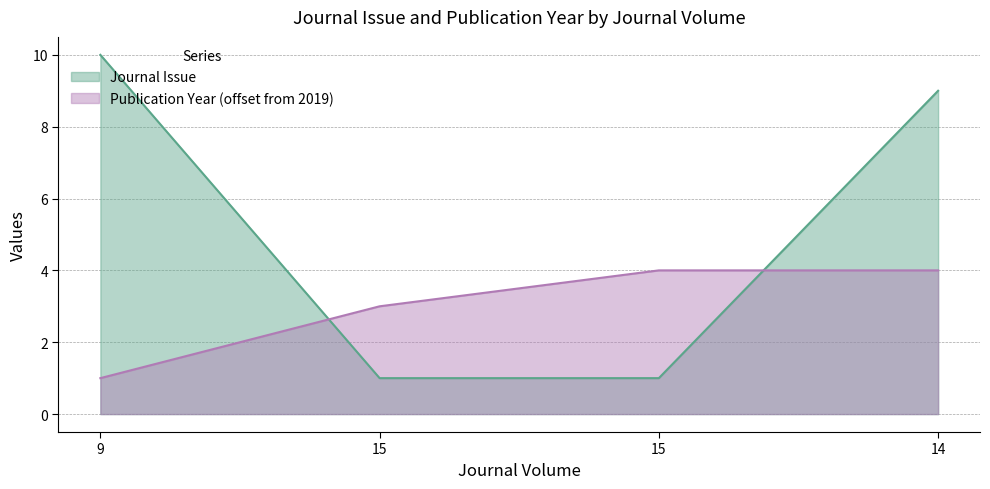

List the labels in order of Journal Issue value, largest first.

9, 14, 15, 15